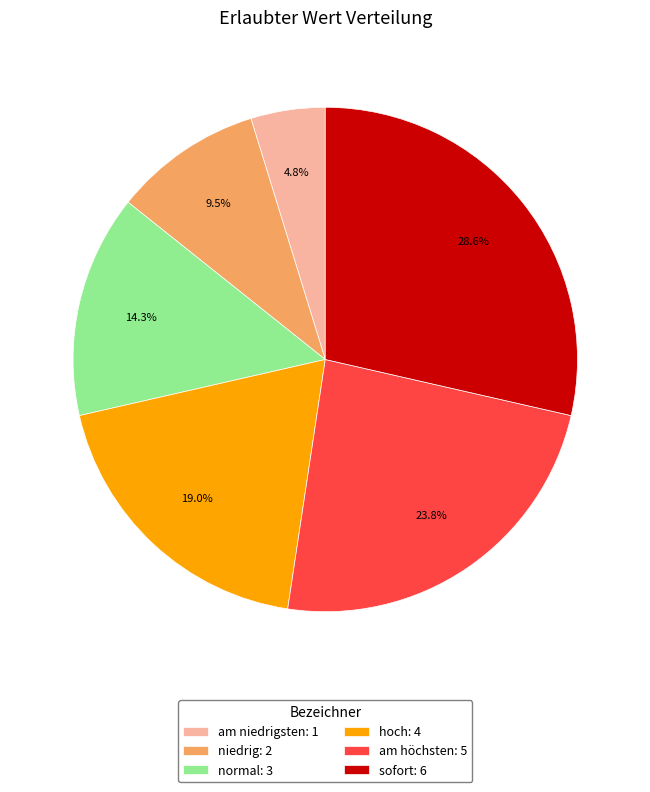

How many segments does this pie chart have?

6